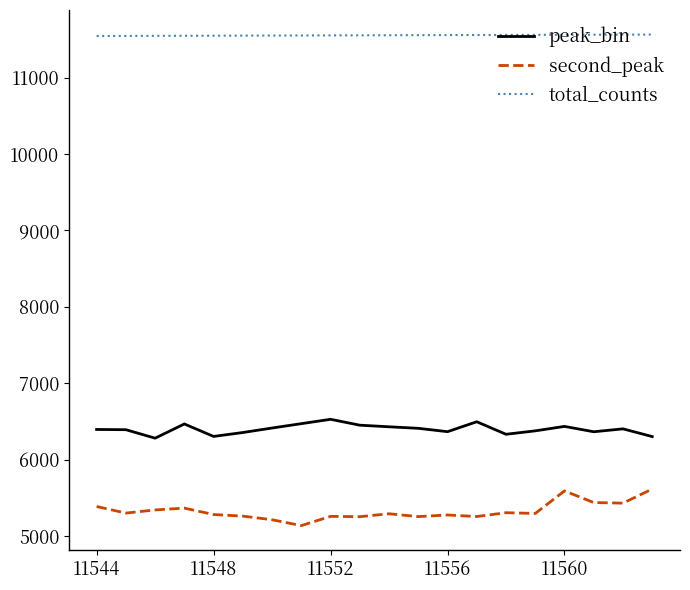

What is the highest value of the second_peak series?

5617